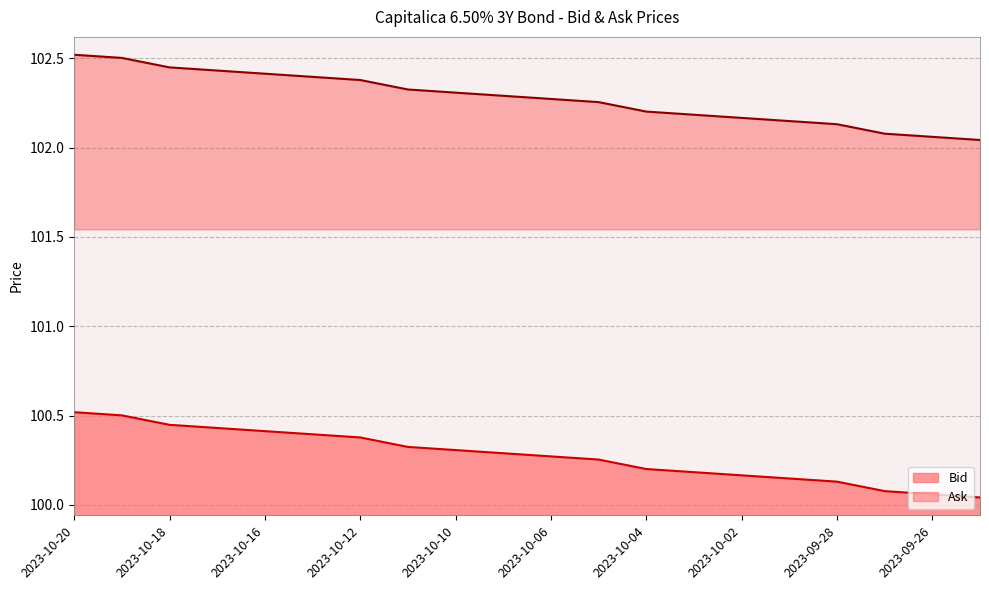

At which category does the chart reach its peak across all series?

2023-10-20